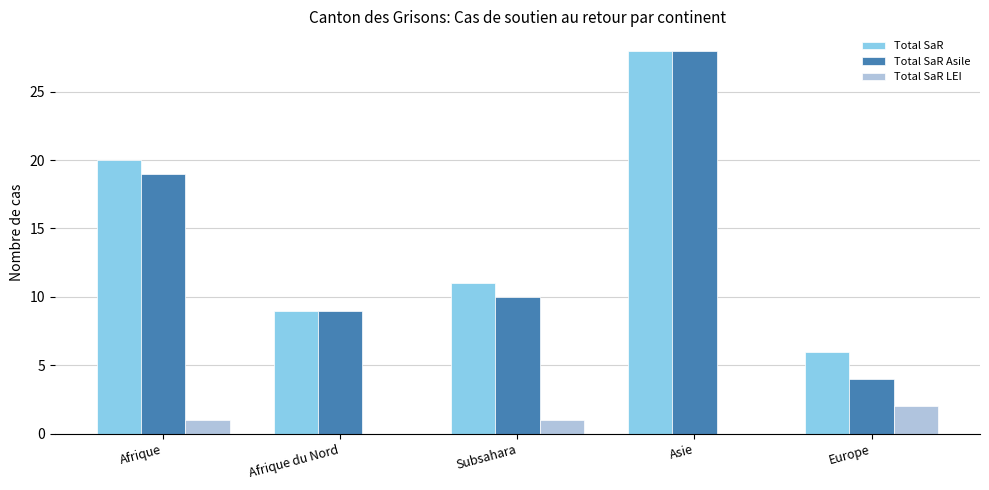

Where does the Total SaR Asile series first go above 10?

Afrique